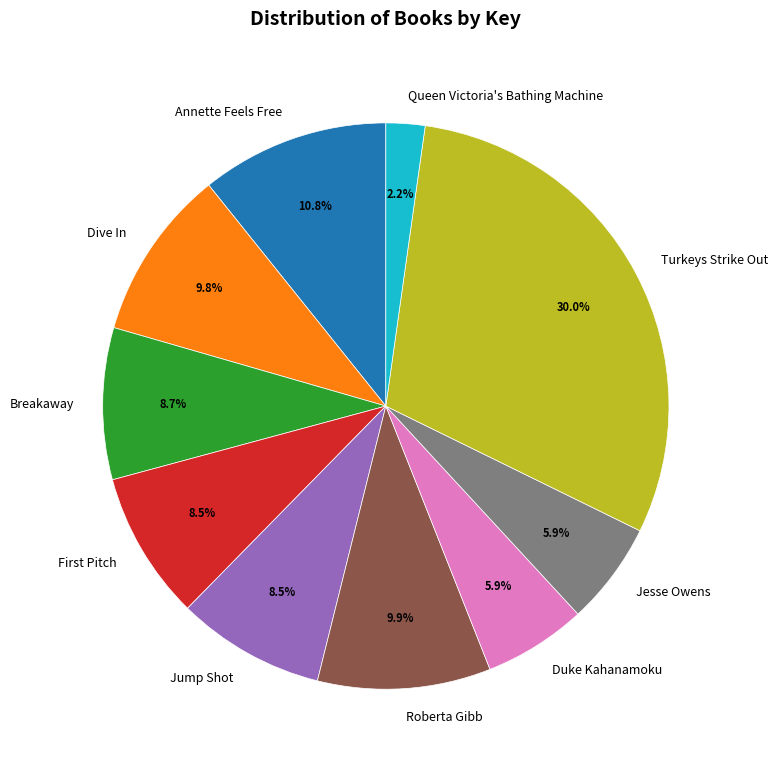

Which category has the smallest portion of the pie?

Queen Victoria's Bathing Machine